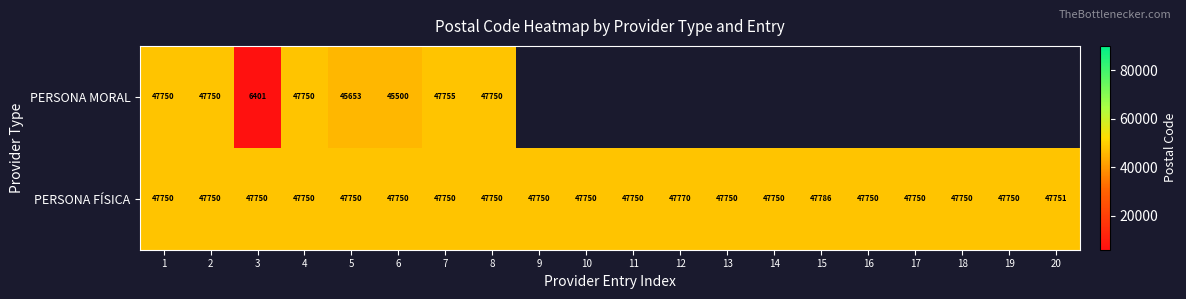

Which category has the highest value in the PERSONA FÍSICA series?

15